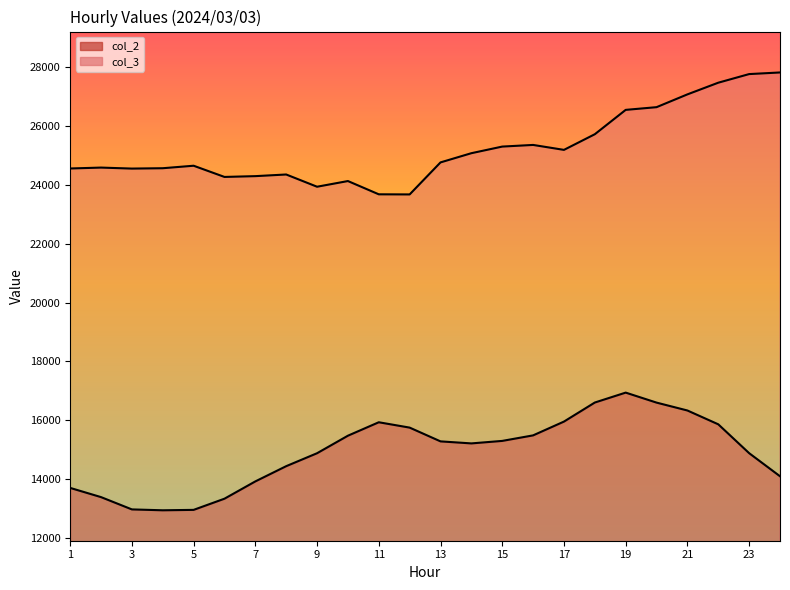

What are all the series names shown in the legend?

col_2, col_3